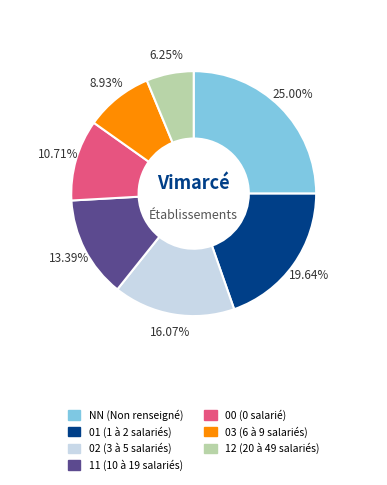

What is the ratio of the value at 03 to the value at 01?

0.5